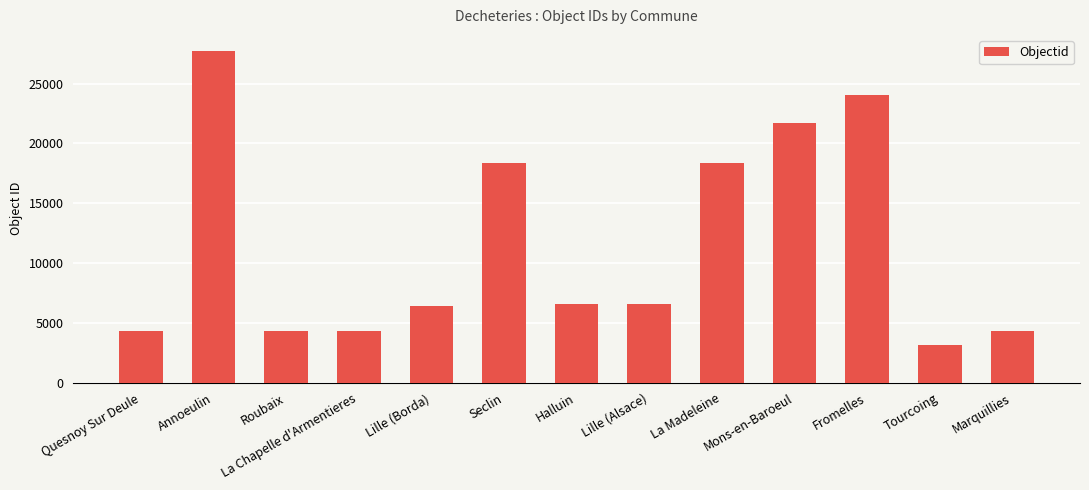

What is the approximate value at Mons-en-Baroeul, to the nearest 50?

21700